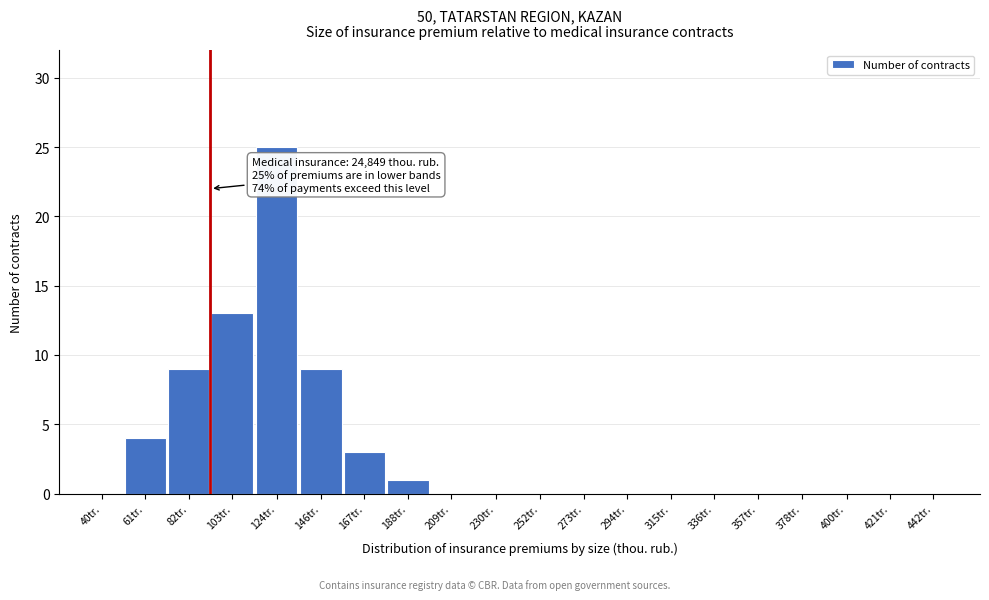

Reading left to right, list all the values displayed in this chart.

40tr.=0	61tr.=4	82tr.=9	103tr.=13	124tr.=25	146tr.=9	167tr.=3	188tr.=1	209tr.=0	230tr.=0	252tr.=0	273tr.=0	294tr.=0	315tr.=0	336tr.=0	357tr.=0	378tr.=0	400tr.=0	421tr.=0	442tr.=0